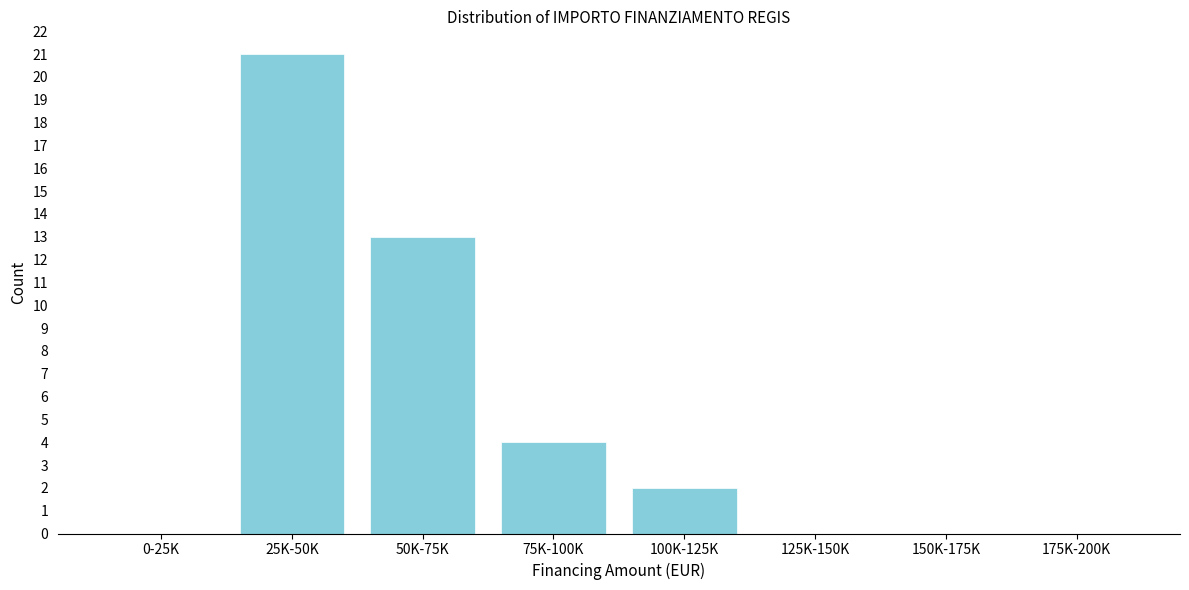

Reading left to right, list all the values displayed in this chart.

0-25K=0	25K-50K=21	50K-75K=13	75K-100K=4	100K-125K=2	125K-150K=0	150K-175K=0	175K-200K=0